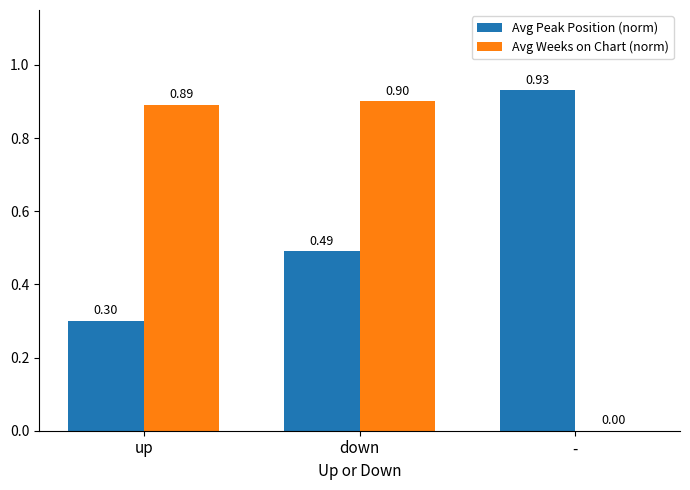

What is the sum of all Avg Peak Position (norm) values?

1.7